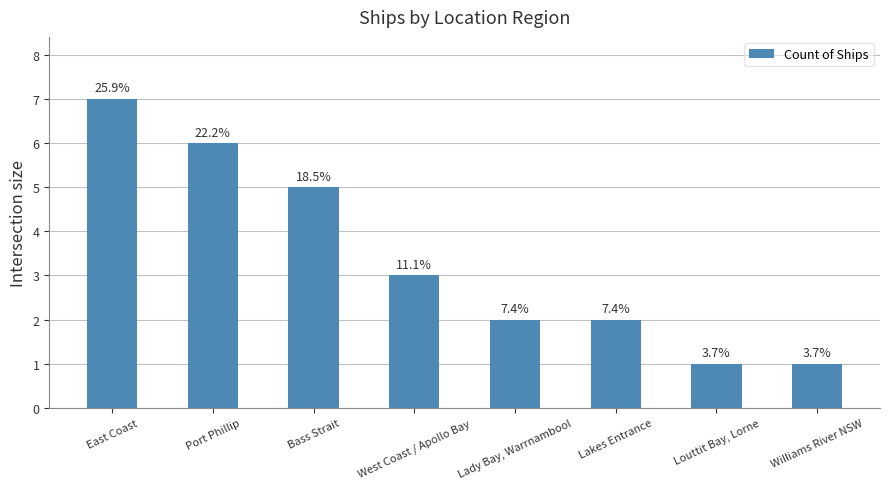

Reading left to right, extract all data points from this chart.

East Coast=7	Port Phillip=6	Bass Strait=5	West Coast / Apollo Bay=3	Lady Bay, Warrnambool=2	Lakes Entrance=2	Louttit Bay, Lorne=1	Williams River NSW=1